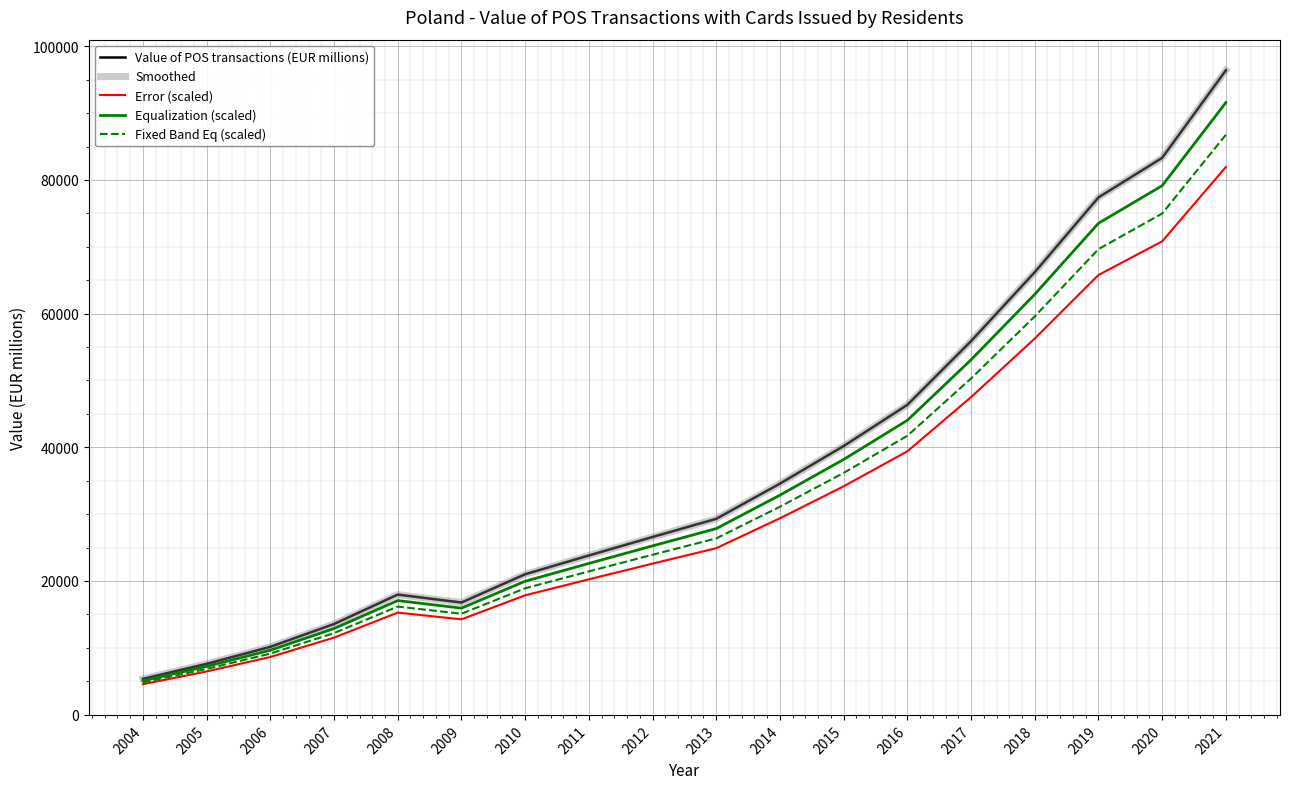

What is the value of the Error (scaled) point at the 9th from the left?

22589.4